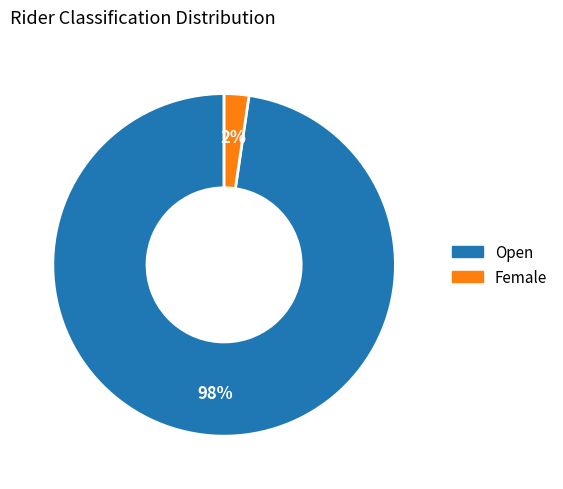

Is there a majority slice in this chart?

Yes